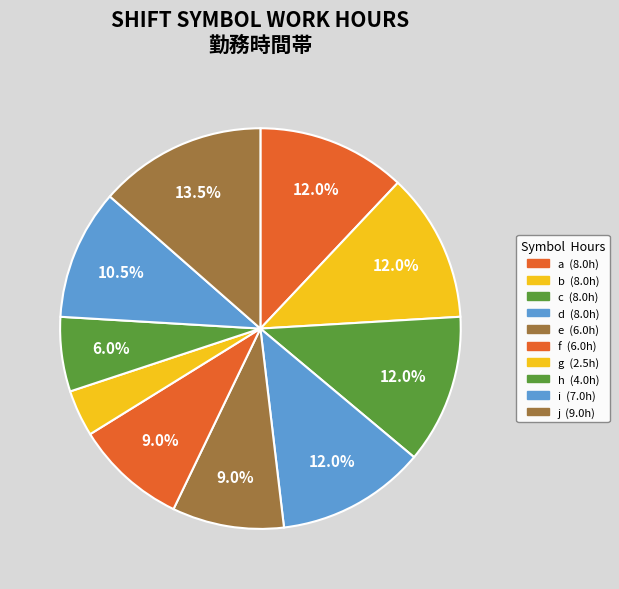

Approximately how many times larger is the value at e compared to h?

1.5